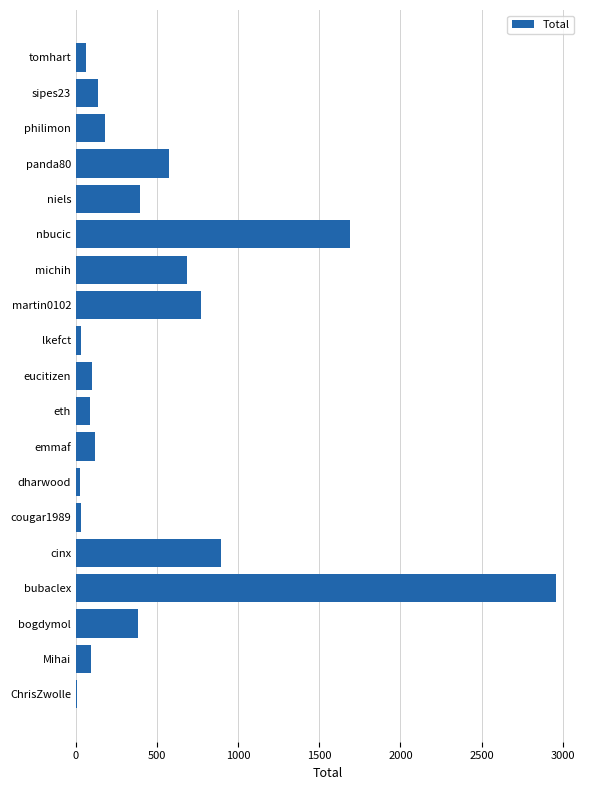

What is the sum of all values?

9207.5